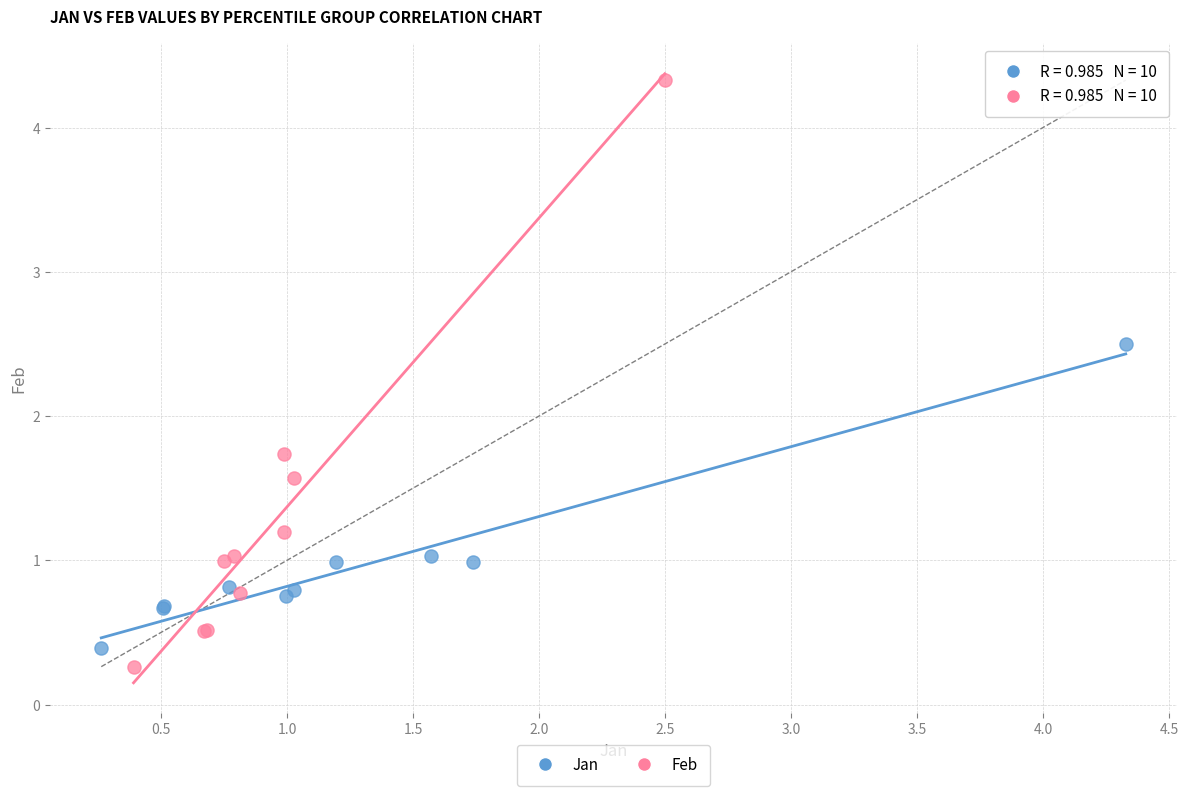

What are all the series names shown in the legend?

Jan, Feb